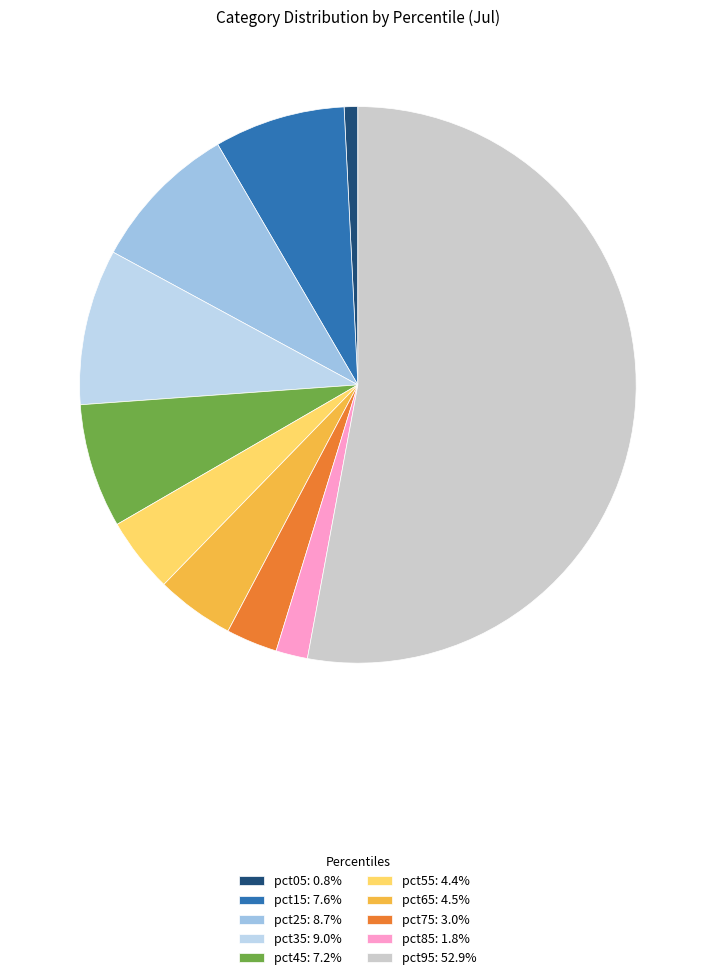

What percentage is the pct05 slice, to the nearest percent?

1%